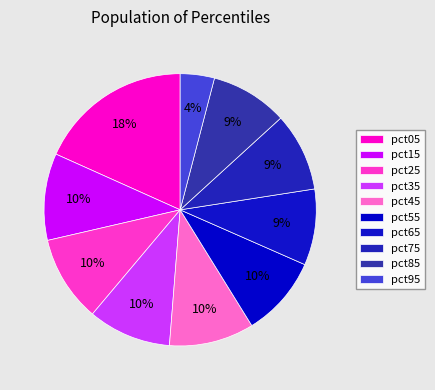

Which slice is the smallest?

pct95